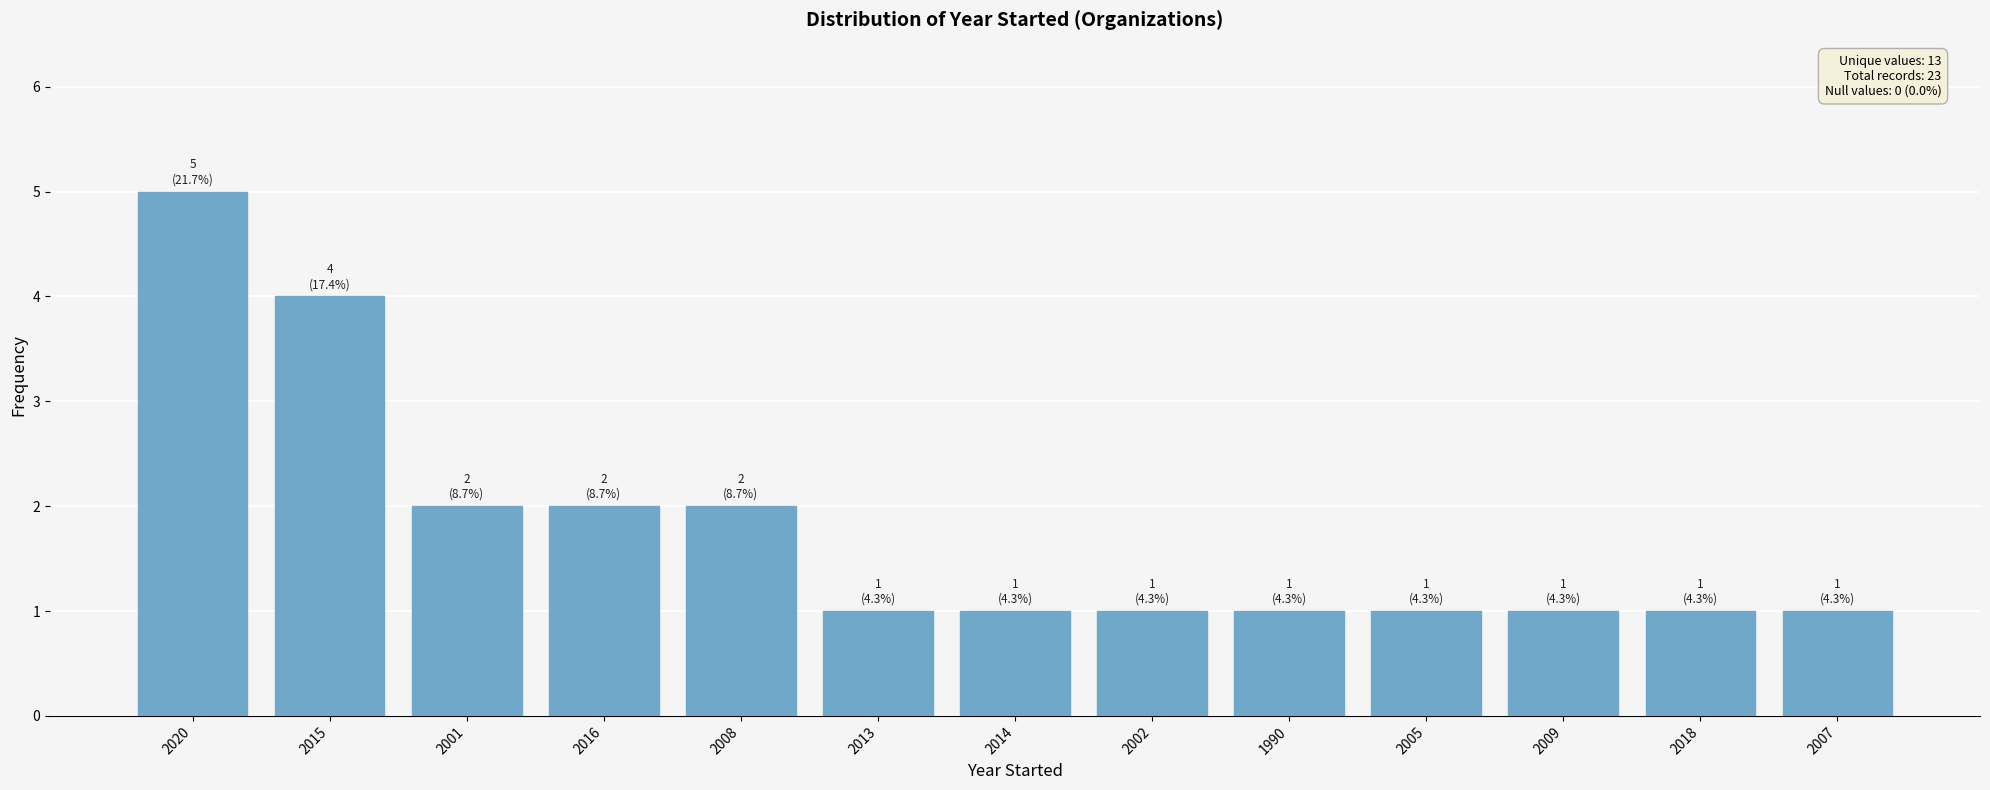

What is the difference between the maximum and second lowest values?

4